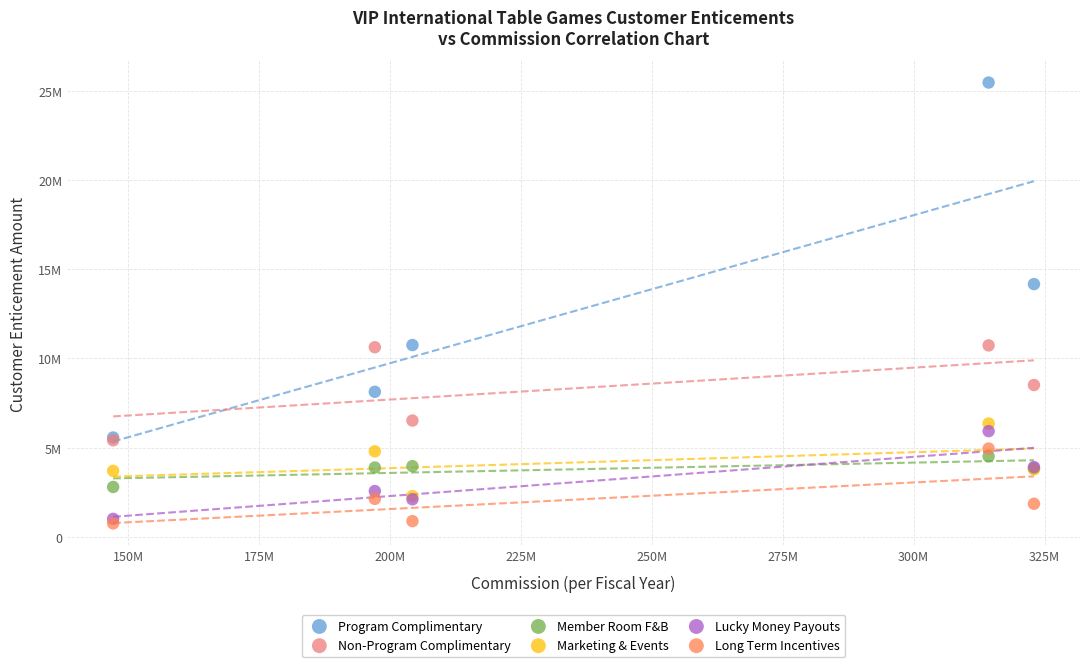

Which series has the widest spread of Y values?

Program Complimentary